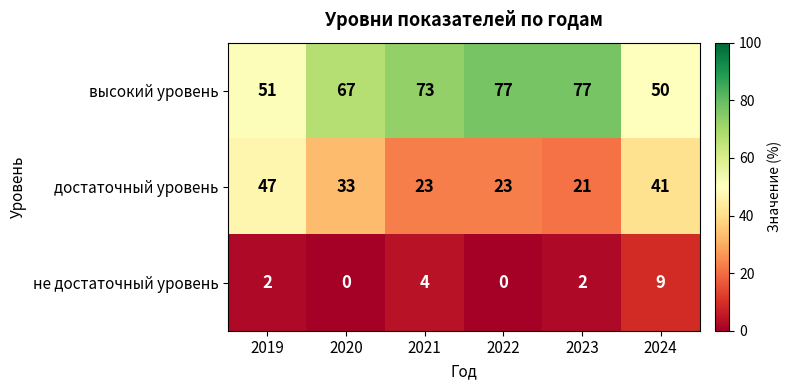

Which series has the largest range (max minus min)?

высокий уровень